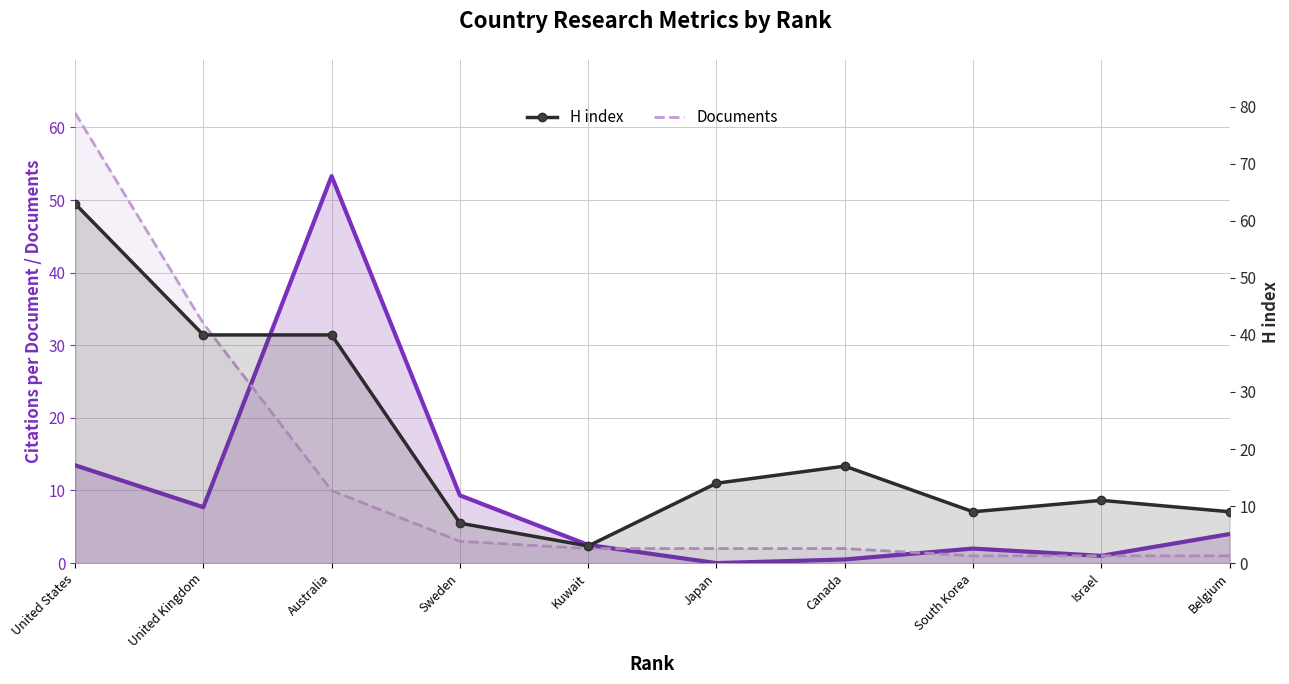

At which label is Documents closest to 31?

United Kingdom